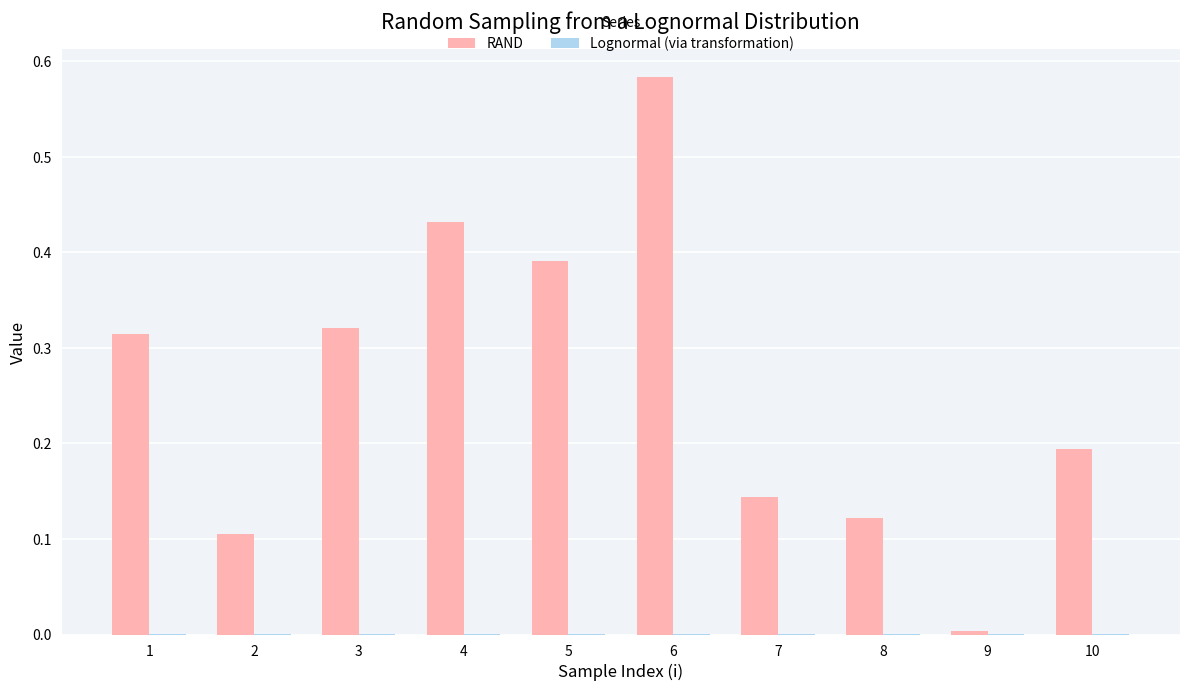

Which label corresponds to the largest value in the chart?

6